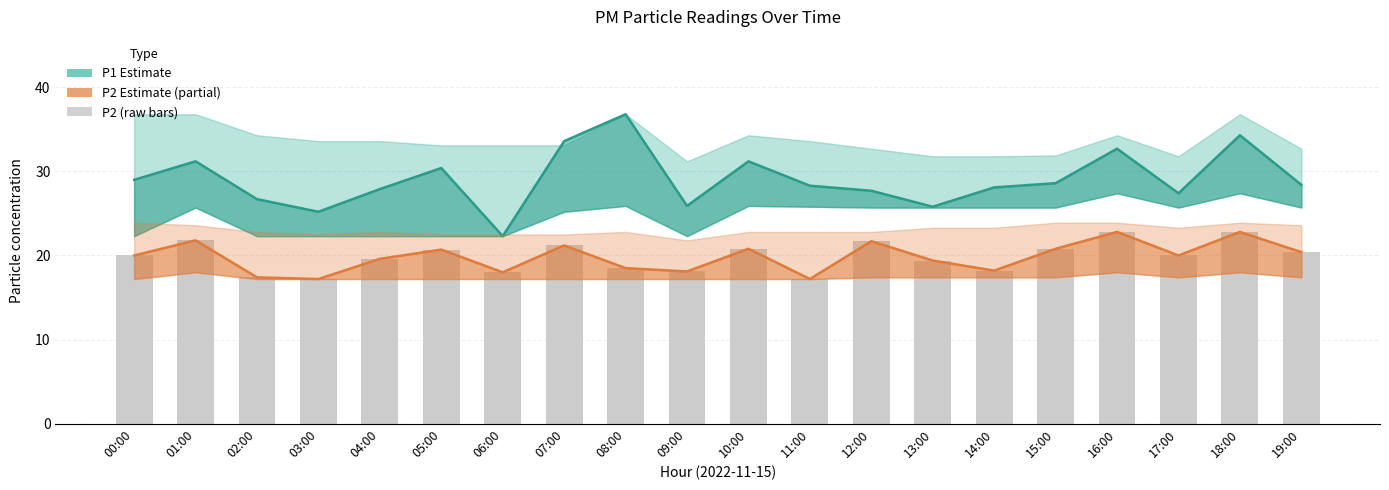

What position from the left is 02:00?

3